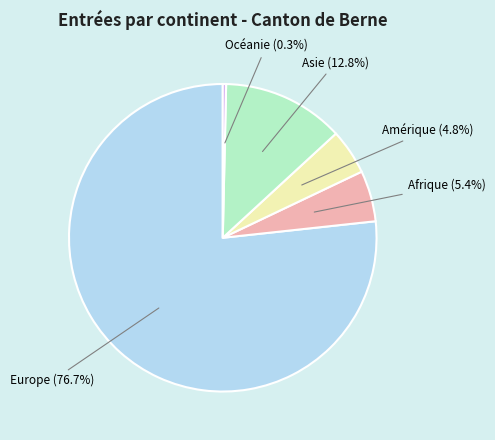

What is the ratio of the value at Asie to the value at Afrique?

2.4